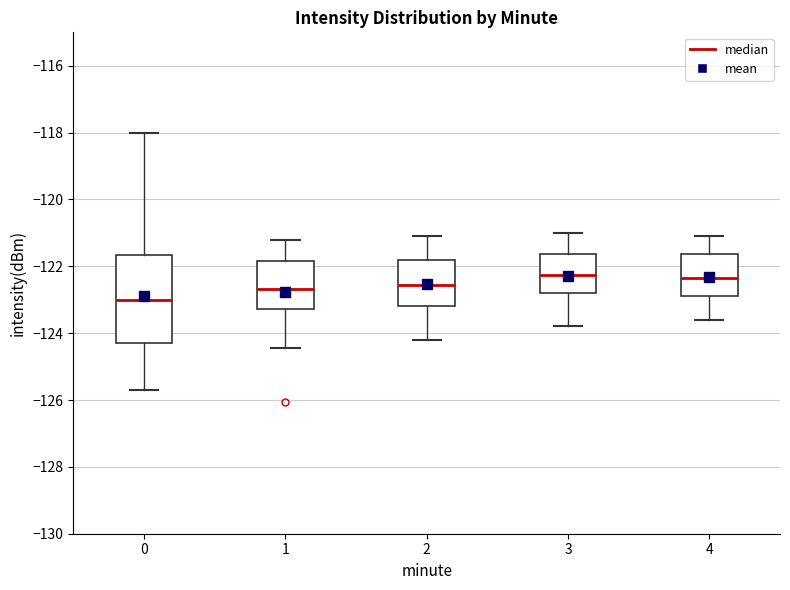

Reading left to right, transcribe this box plot: for each box, give where its median line is, the range the box spans, and where its two whiskers end, as read against the y-axis. The values are not printed on the chart, so give them approximately, as read against the axis.

0: median -123.0, box -124.4 to -121.6, whiskers -125.8 to -118.0
1: median -122.6, box -123.2 to -121.8, whiskers -124.4 to -121.2
2: median -122.6, box -123.2 to -121.8, whiskers -124.2 to -121.0
3: median -122.2, box -122.8 to -121.6, whiskers -123.8 to -121.0
4: median -122.4, box -122.8 to -121.6, whiskers -123.6 to -121.0